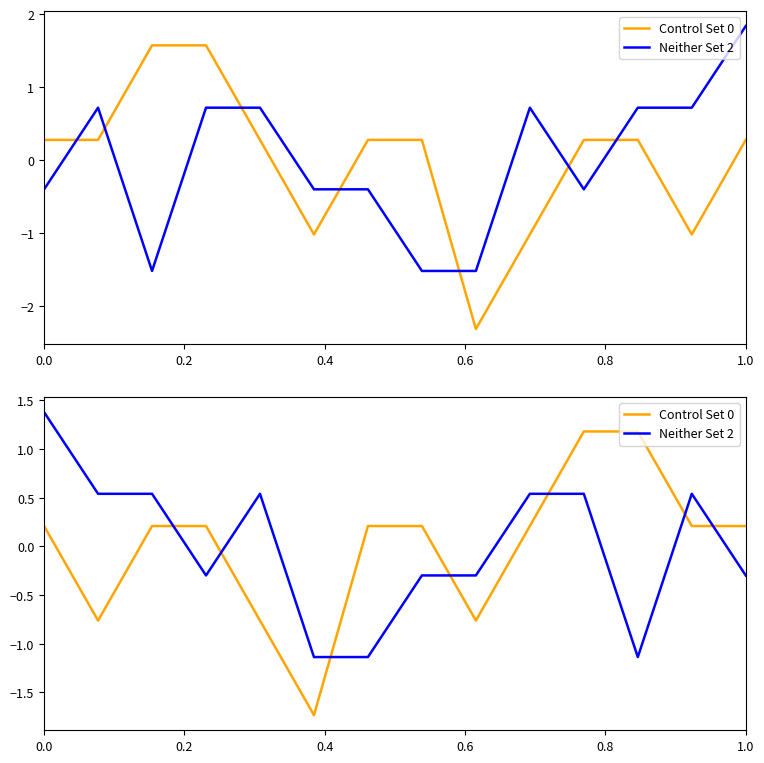

Between 0.0 and 1.0, which series saw the biggest shift?

Neither Set 2